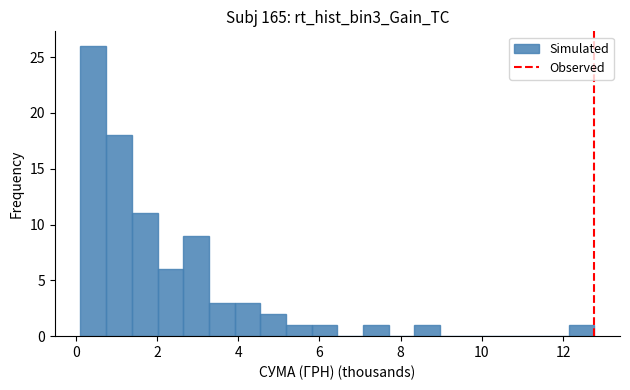

Around what value on the x-axis is the tallest bar? Give the approximate position of its centre, as read against the axis.

0.4